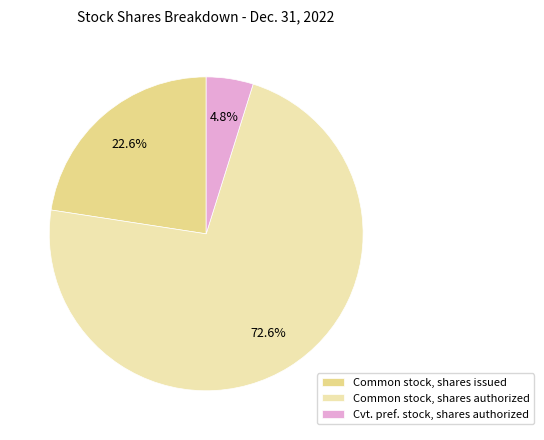

How many segments does this pie chart have?

3